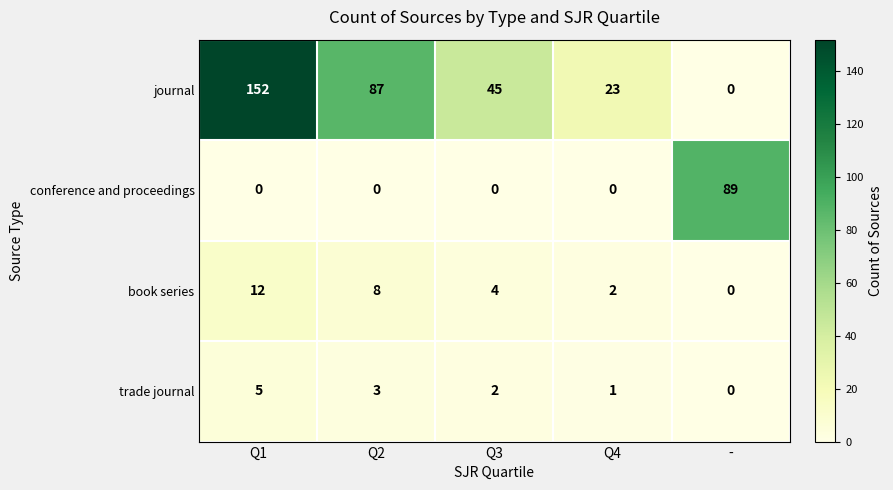

At which label is trade journal closest to 2?

Q3